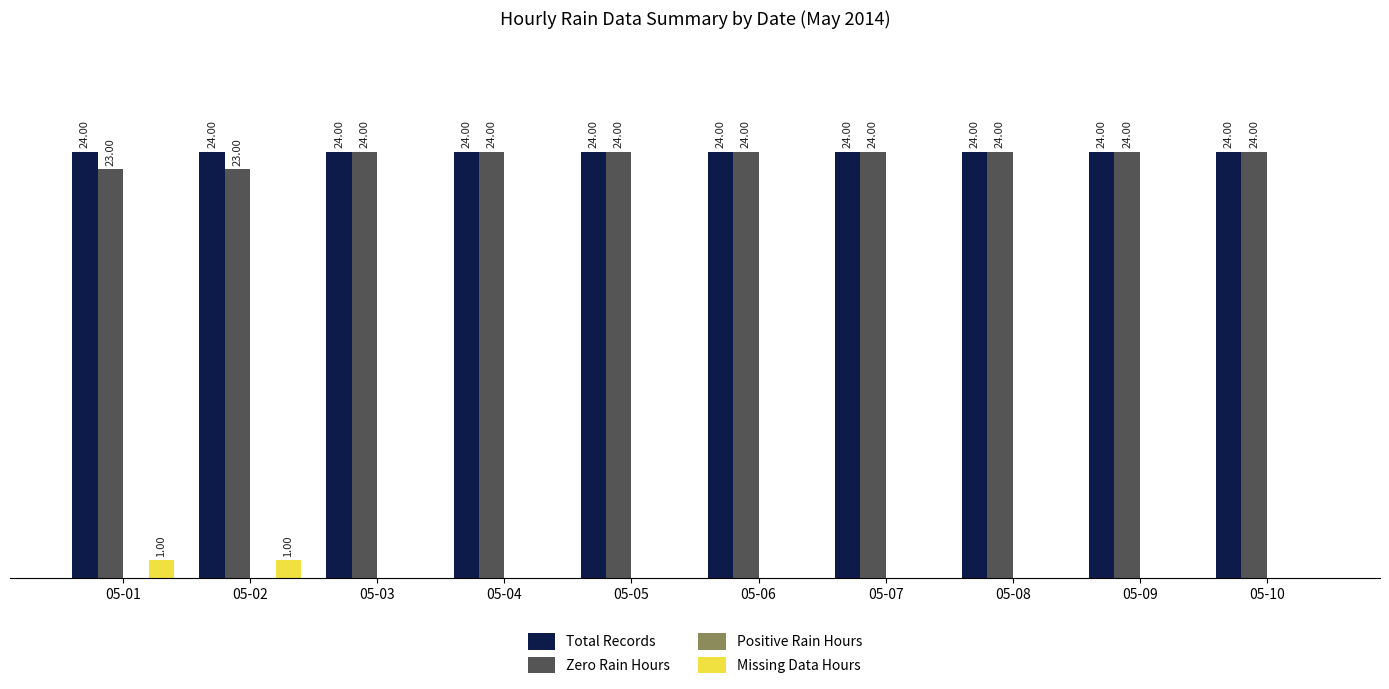

Is the value of Total Records at 05-03 greater than the value of Missing Data Hours at 05-10?

Yes